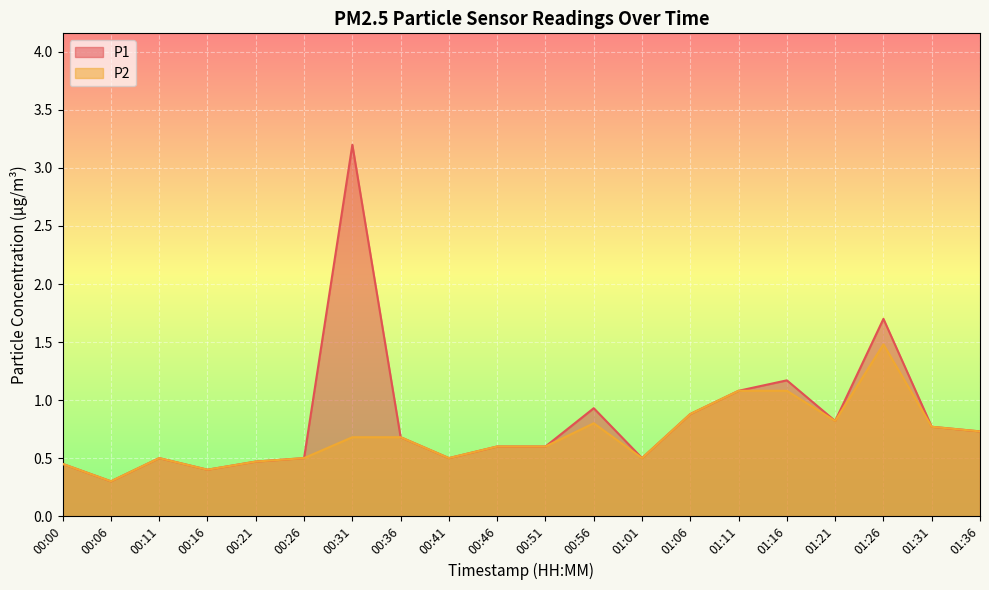

Where is P1 nearest to the value 1?

00:56